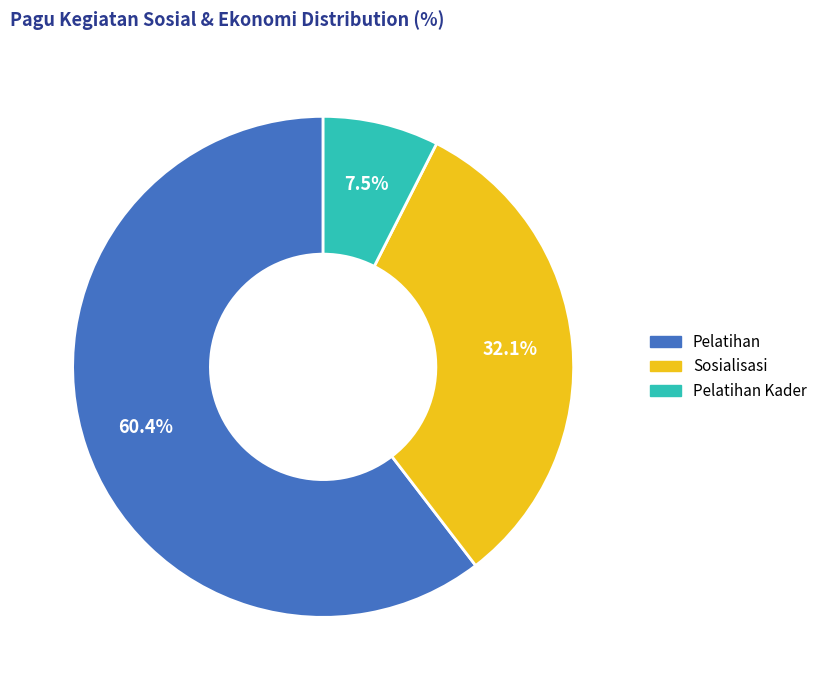

Is there any slice that represents more than half of the pie?

Yes